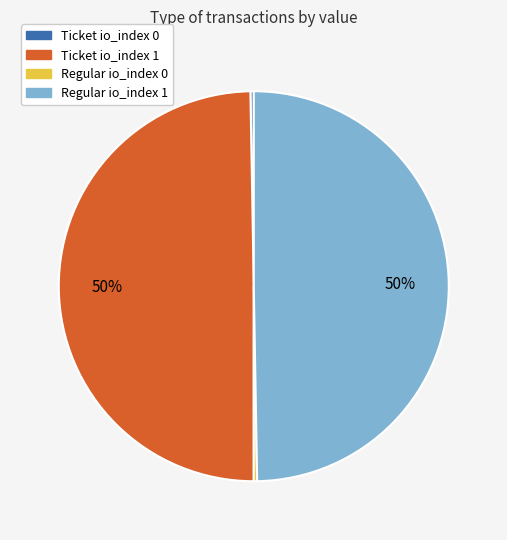

To the nearest percent, what portion does Regular io_index 1 represent?

50%